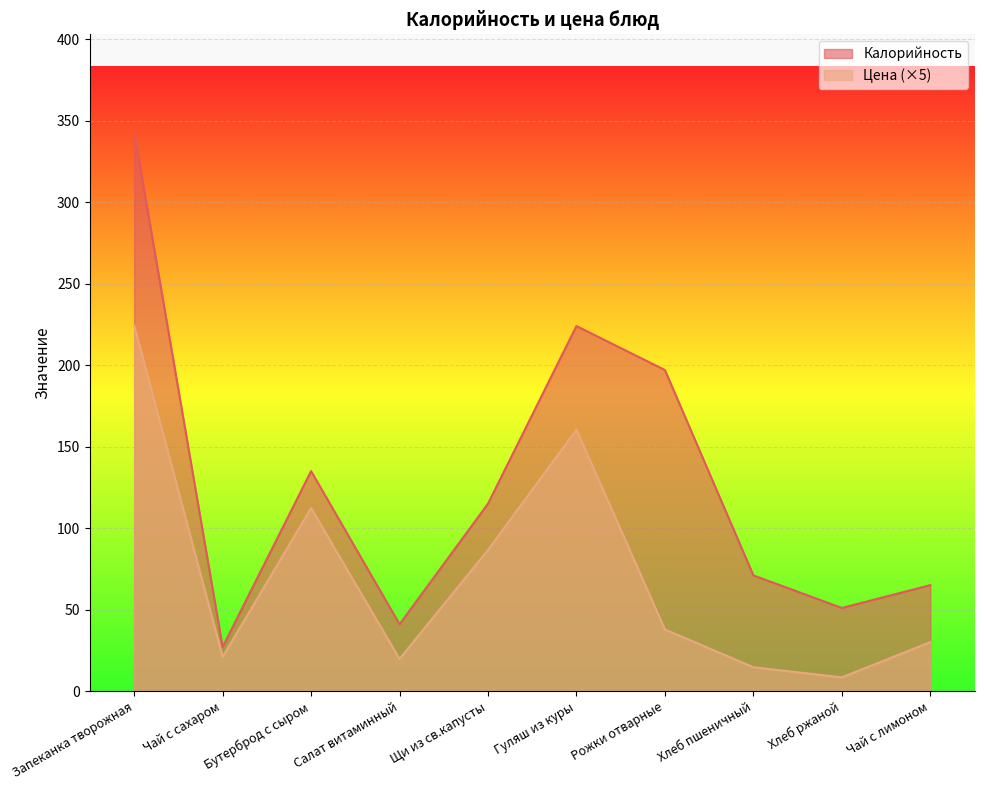

What are all the series names shown in the legend?

Калорийность, Цена (×5)